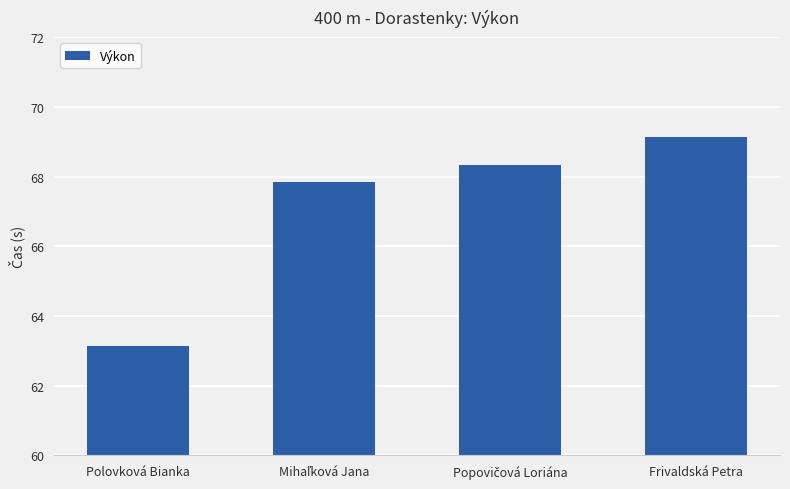

What value does the data have at Polovková Bianka?

63.1